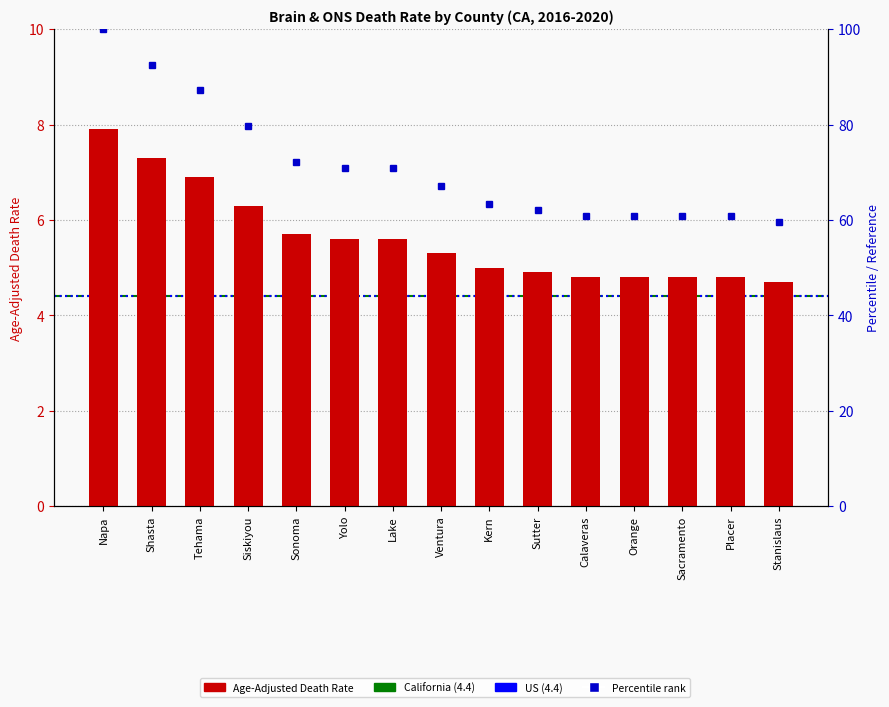

Which label corresponds to the smallest value in the chart?

Stanislaus